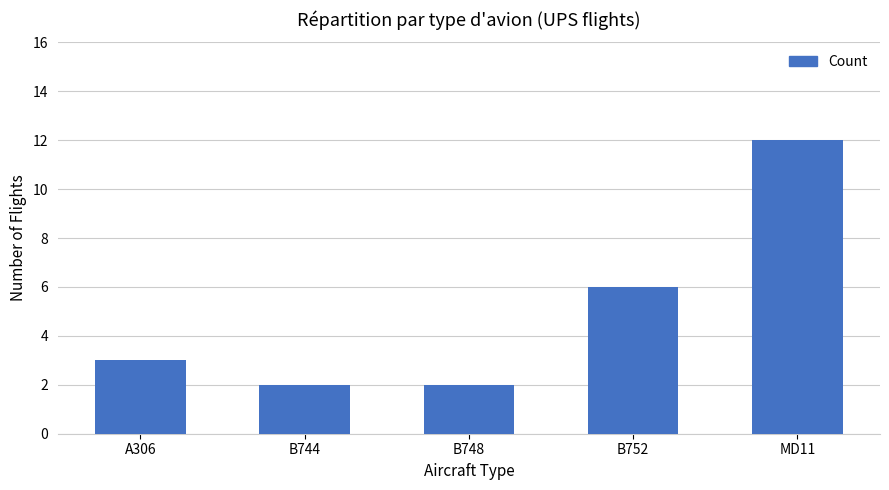

What is the label of the 1st bar from the left?

A306